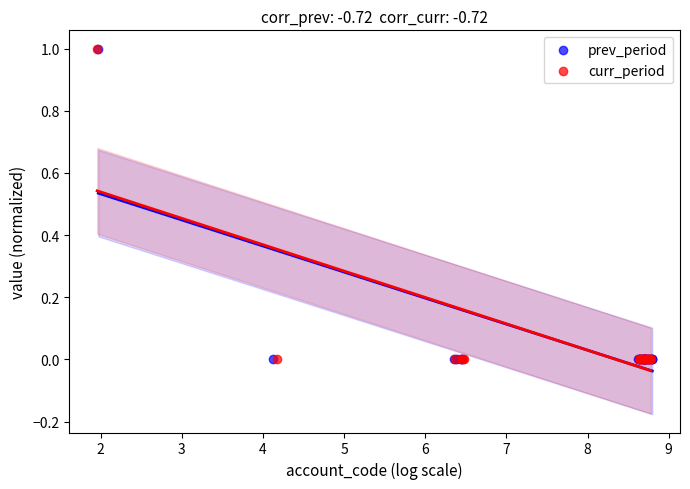

Which series has the largest Y range (max minus min)?

curr_period